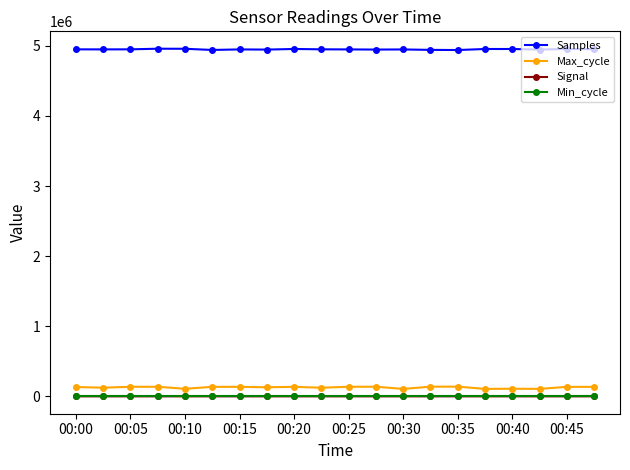

Which series has the largest range (max minus min)?

Max_cycle